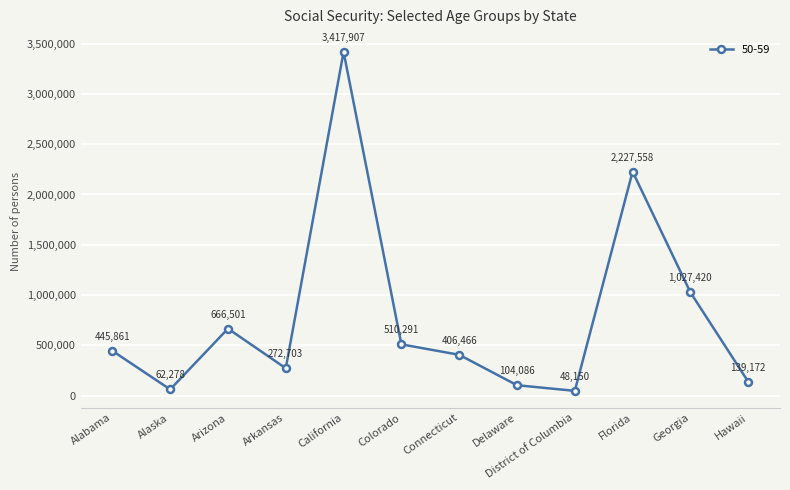

At which category does the data reach its first local peak?

Arizona